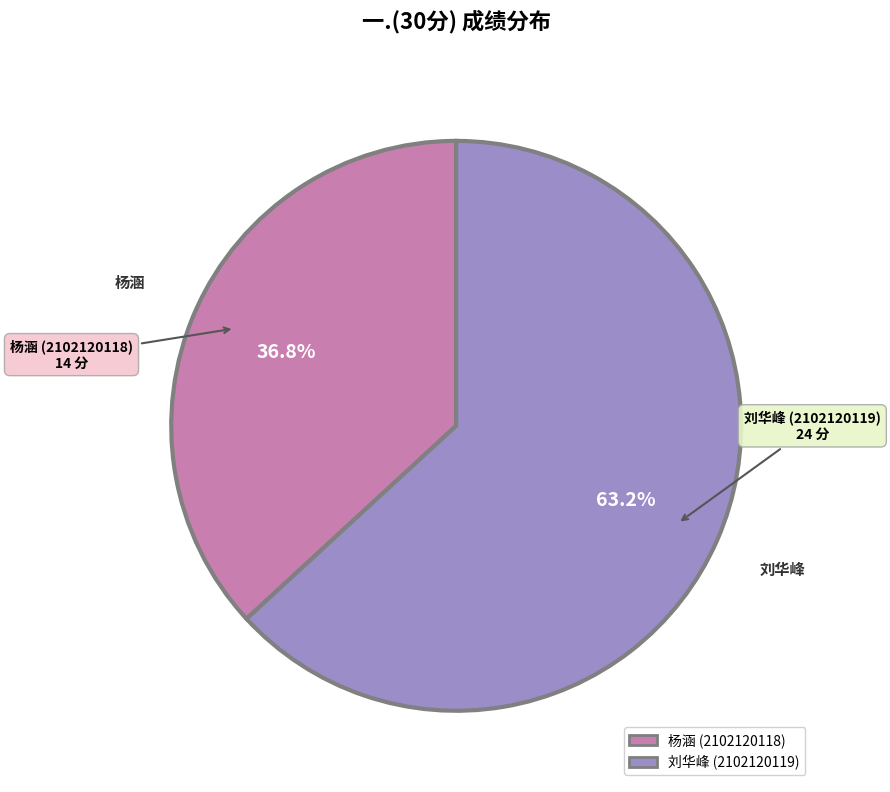

Count the number of slices in the pie.

2